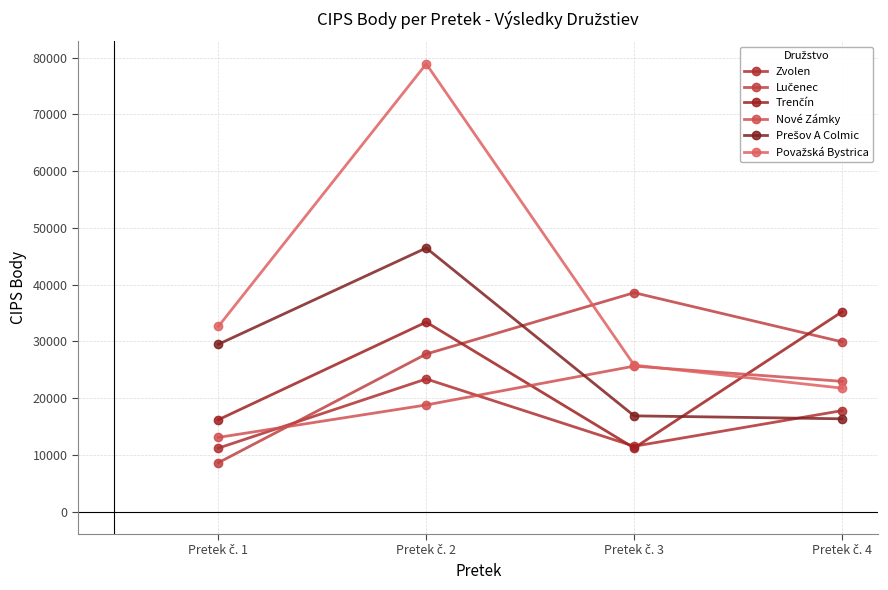

Count the number of categories in the chart.

4